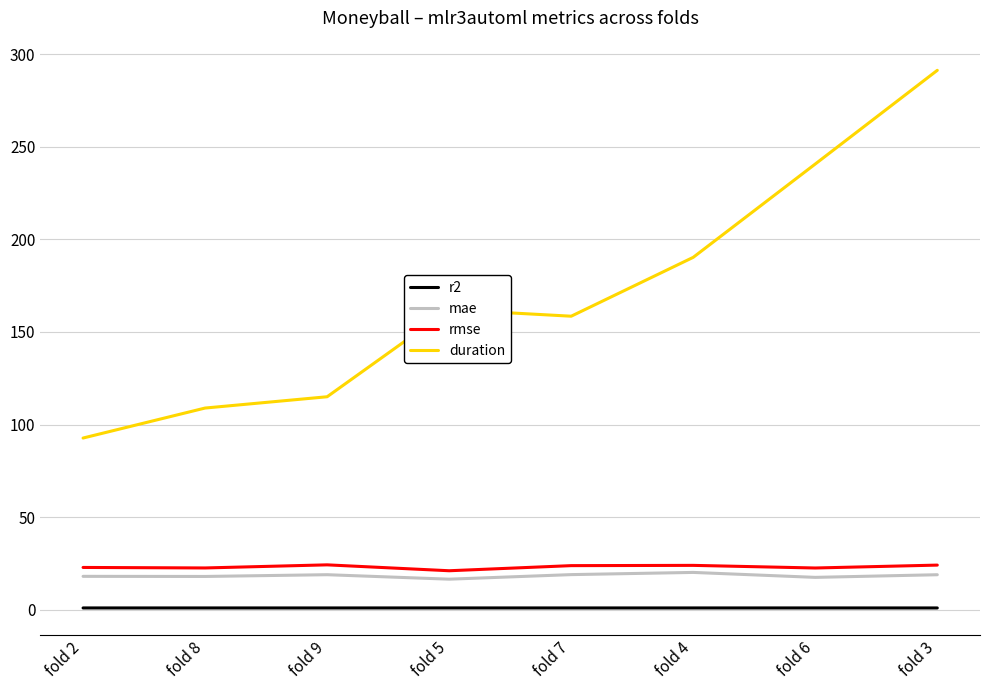

The value of rmse at fold 5 is 21.0. True or false?

True